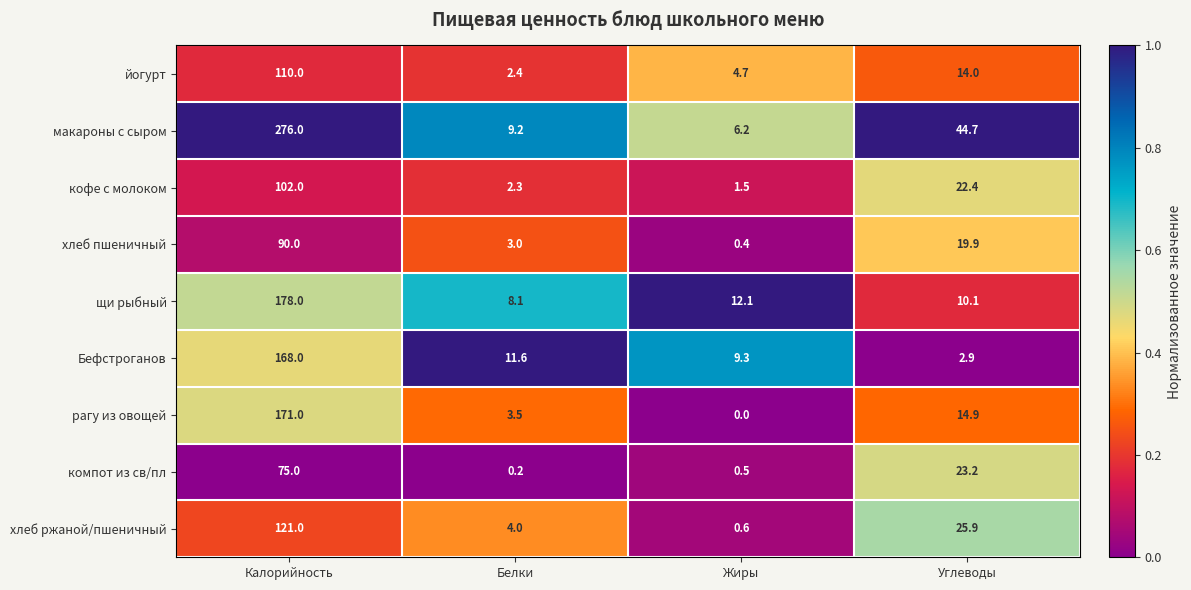

Which series changed the most between Калорийность and Углеводы?

макароны с сыром